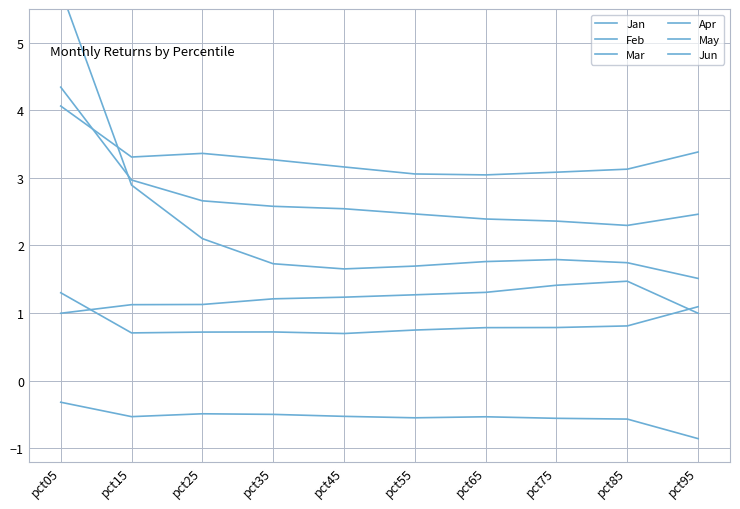

Which series ends up on top after the final intersection of Jun and Jan?

Jun